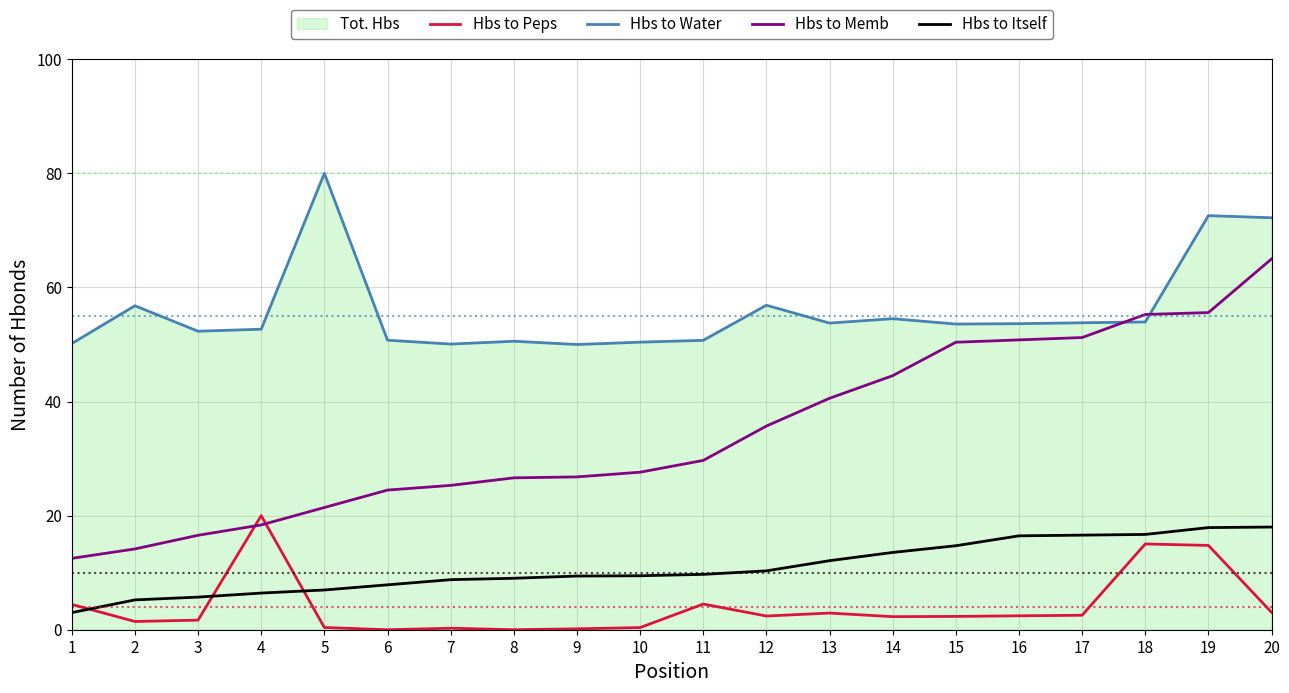

Where does the Hbs to Memb series first go above 29?

11